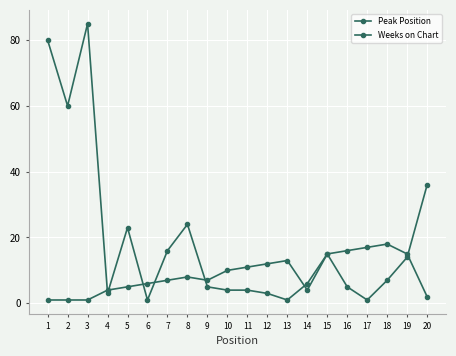

How many series are shown in this chart?

2